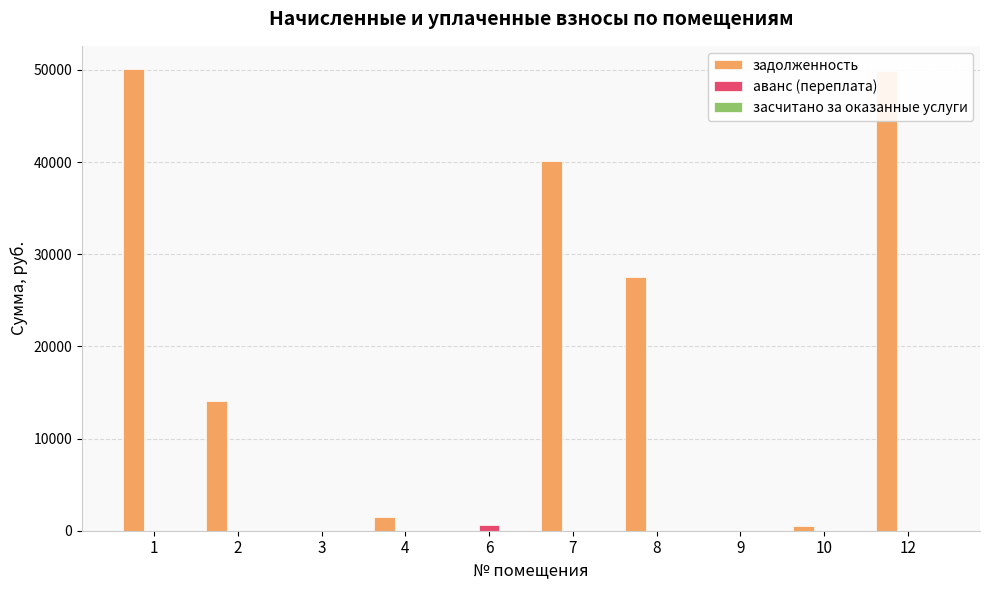

Between 1 and 4, which series saw the biggest shift?

задолженность